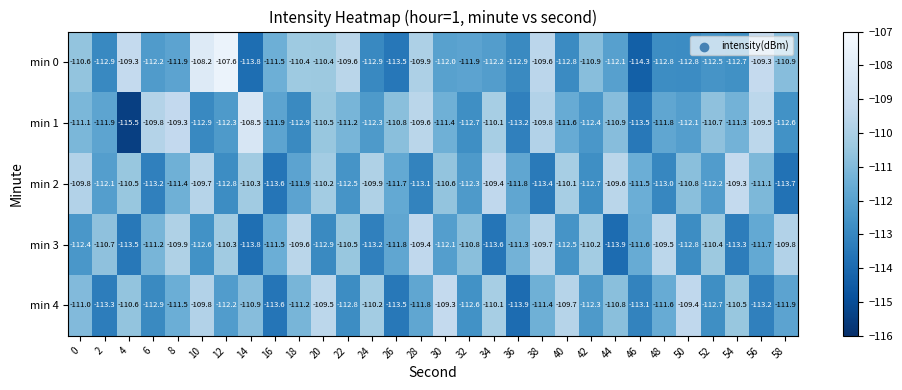

What is the sum of all min 3 values?

-3346.5